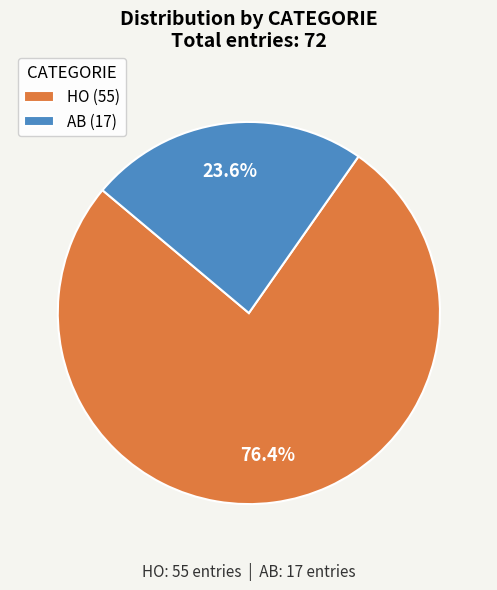

Which slice is the largest?

HO